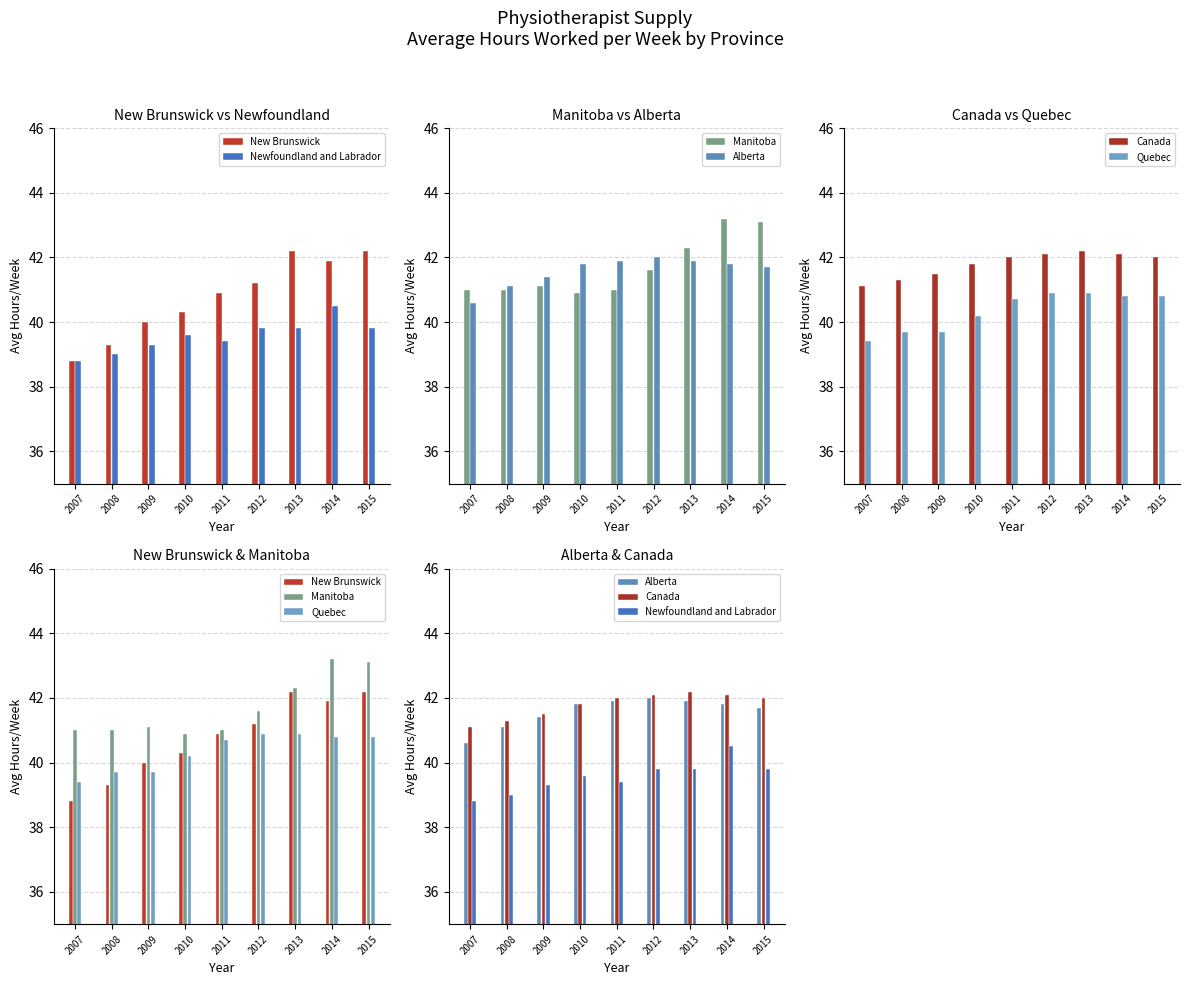

Read the Newfoundland and Labrador value at 2014.

40.5